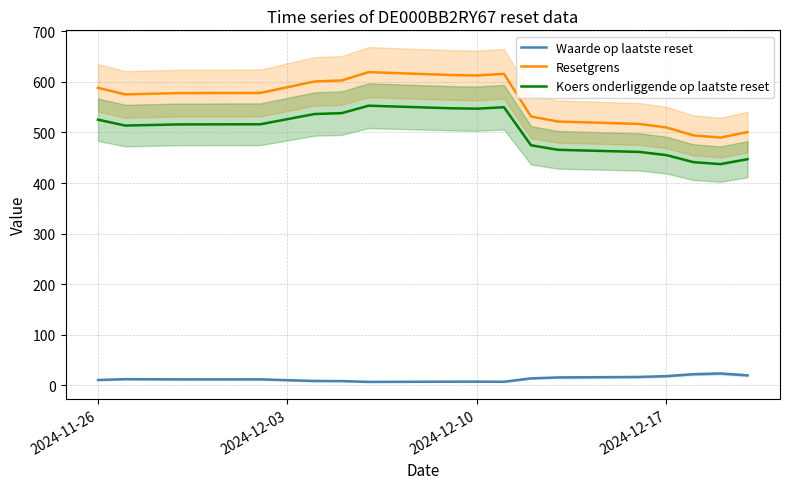

True or false: Koers onderliggende op laatste reset and Resetgrens cross at least once.

False